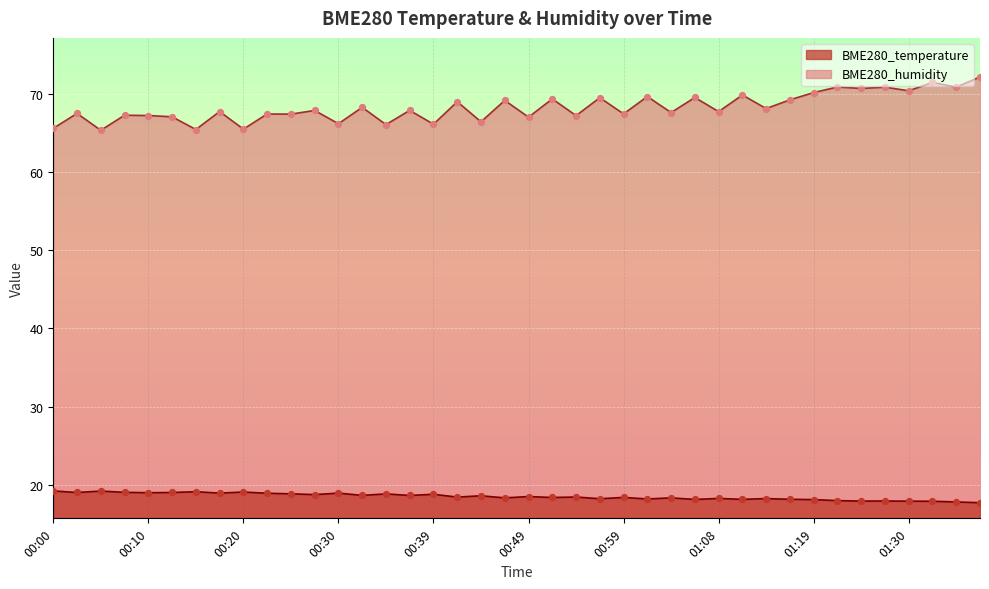

What is the total value across all series at 00:27?

86.6